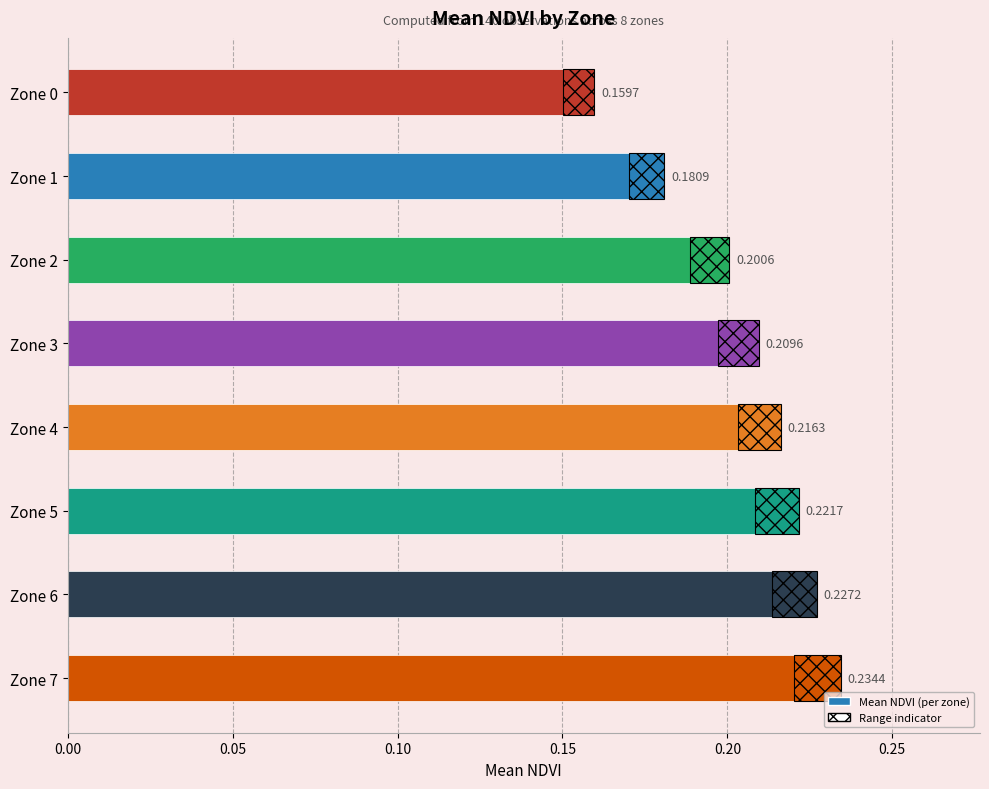

Reading left to right, transcribe all the data shown in this chart.

0.2	0.2	0.2	0.2	0.2	0.2	0.2	0.2